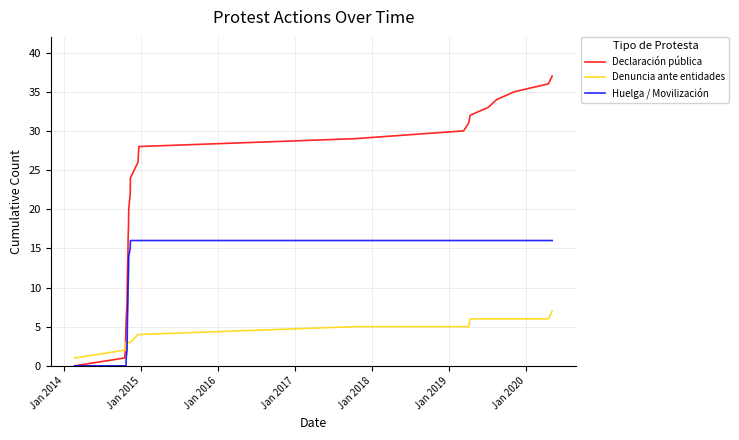

How many categories are shown in the chart?

26